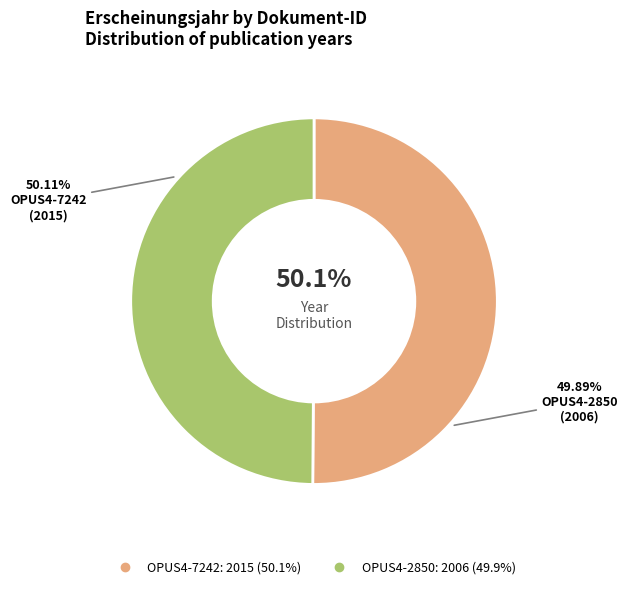

Which category has the biggest portion of the pie?

OPUS4-7242